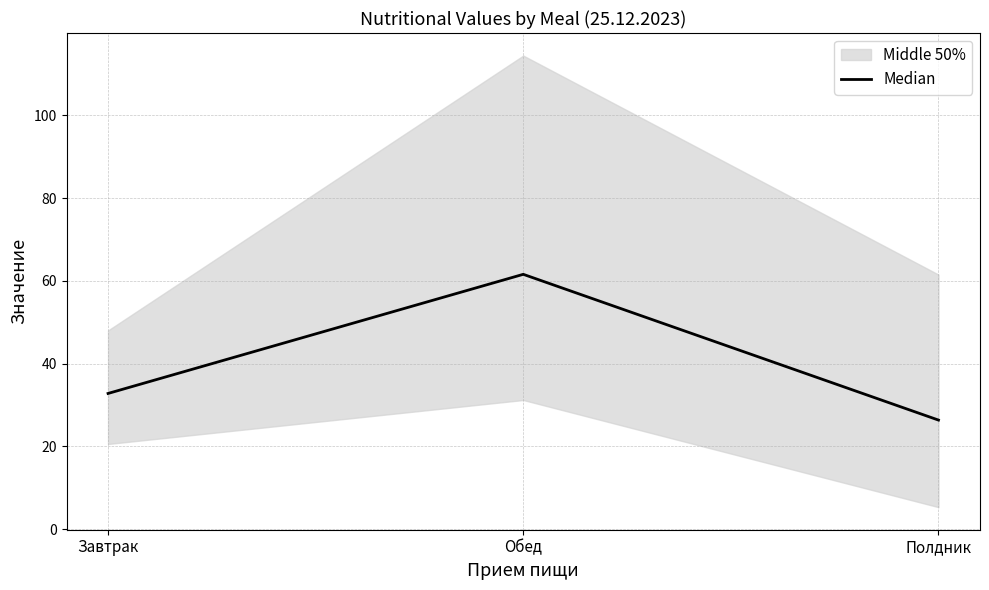

List the labels in order of value, largest first.

Обед, Завтрак, Полдник